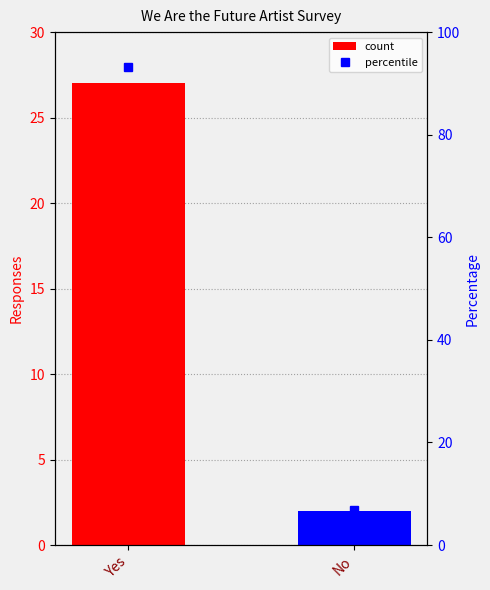

What is the value of the Responses bar at the 2nd from the left?

2.0